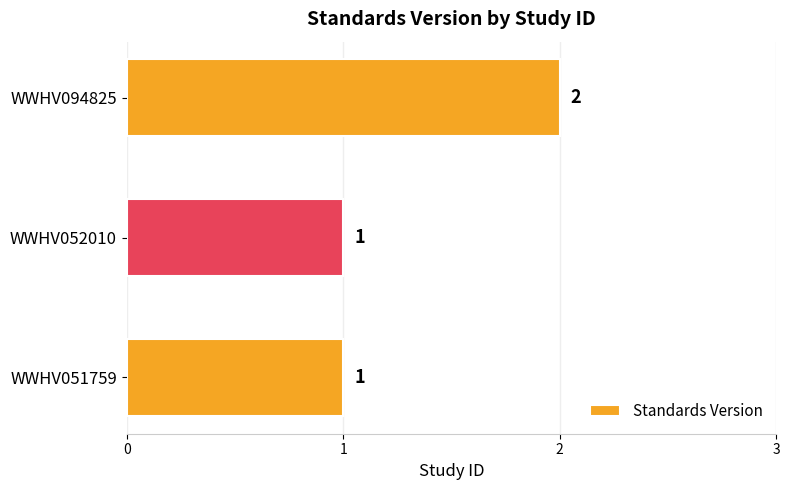

Count the number of data series in this chart.

1